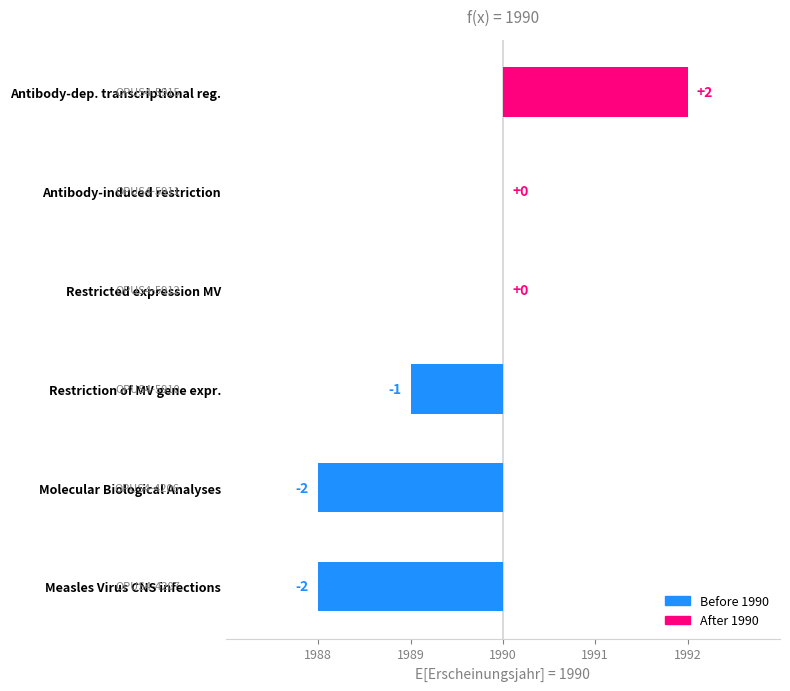

Are the bars horizontal?

Yes